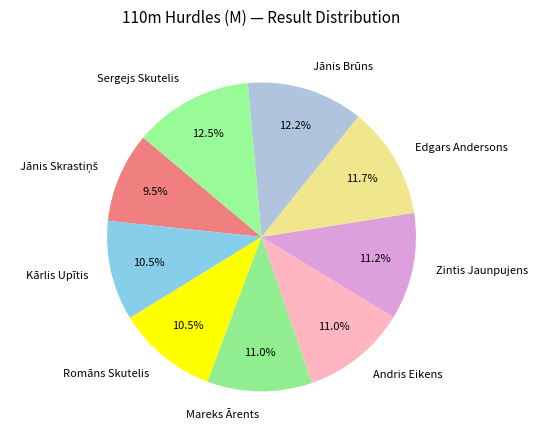

Does Zintis Jaunpujens represent more than half of the total?

No